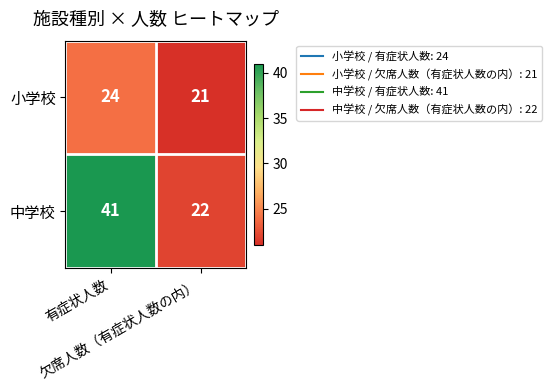

What is the minimum value for 小学校?

21